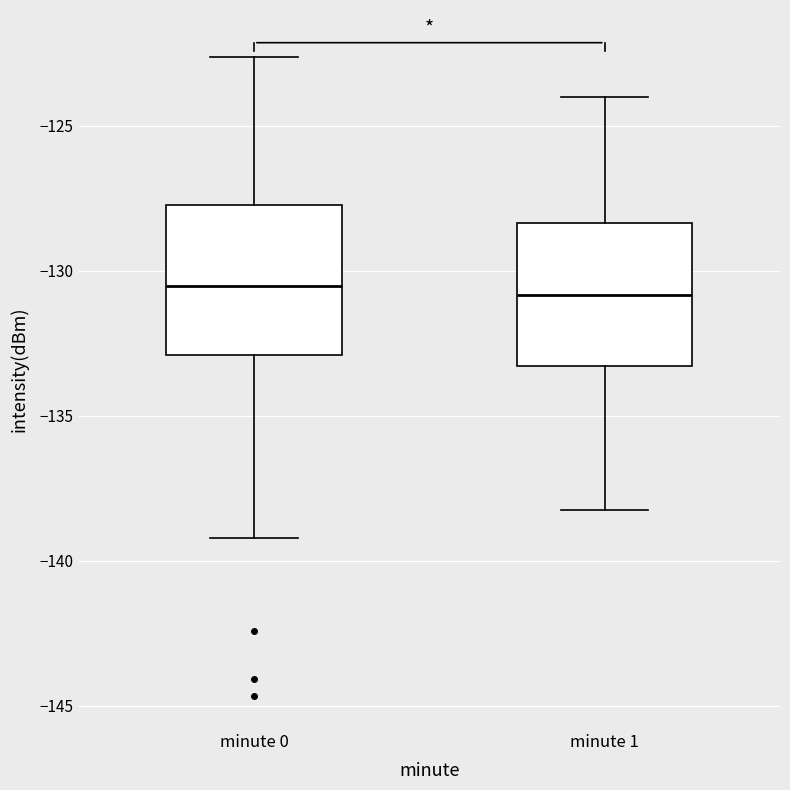

Reading left to right, transcribe this box plot: for each box, give where its median line is, the range the box spans, and where its two whiskers end, as read against the y-axis. The values are not printed on the chart, so give them approximately, as read against the axis.

minute 0: median -130.5, box -133.0 to -127.5, whiskers -139.0 to -122.5
minute 1: median -131.0, box -133.5 to -128.5, whiskers -138.0 to -124.0